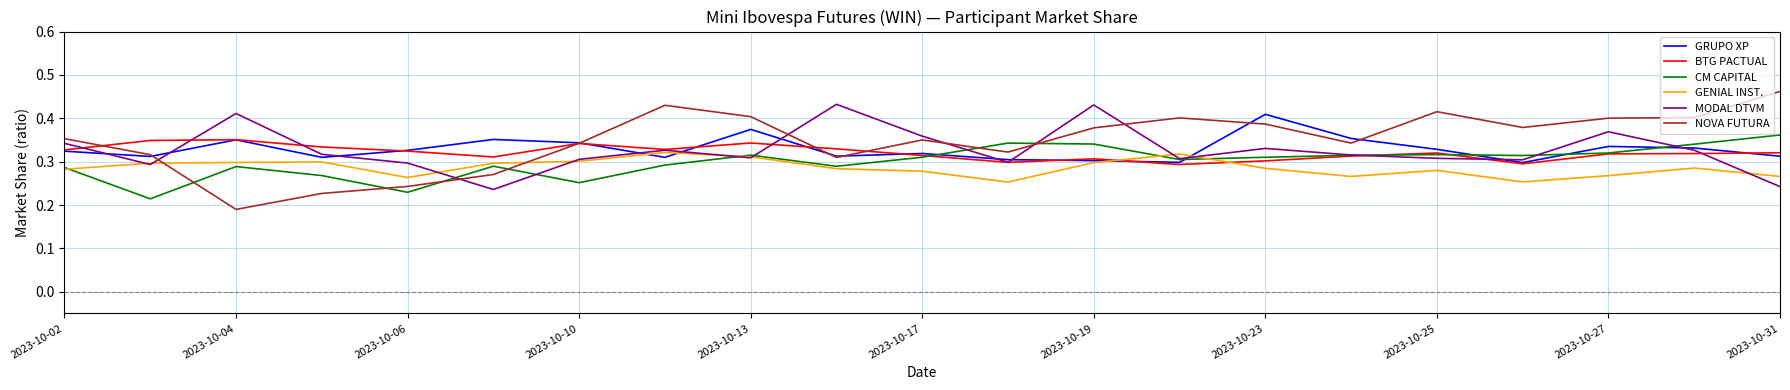

After their last crossing, which series has the higher values: BTG PACTUAL or GENIAL INST.?

BTG PACTUAL